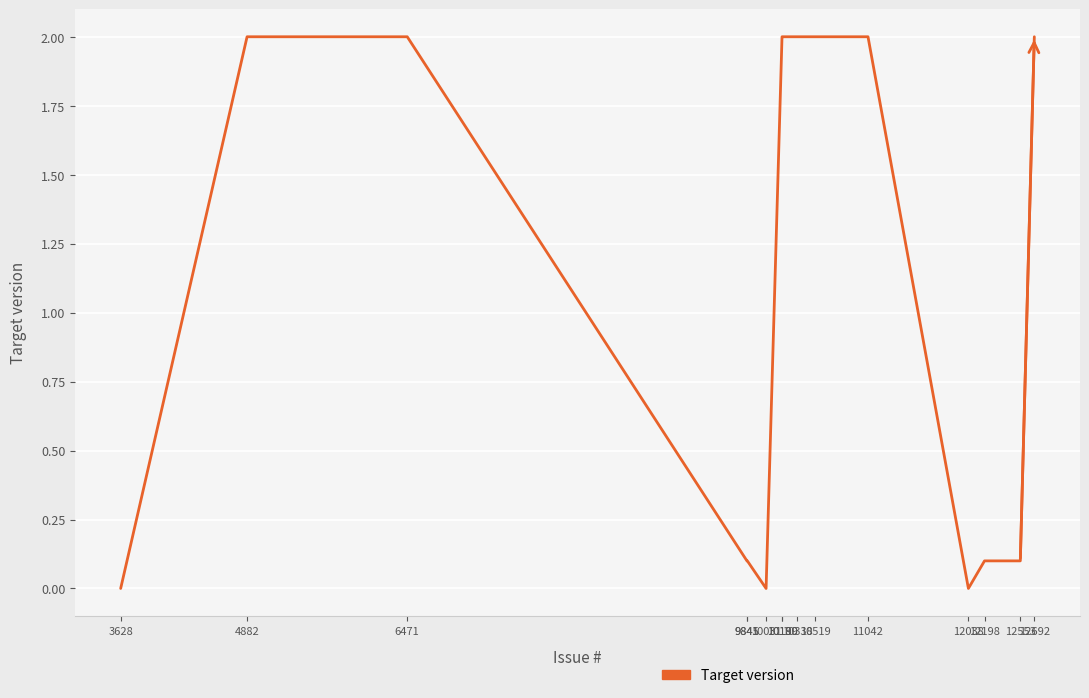

Does the chart display data point markers on the line(s)?

No